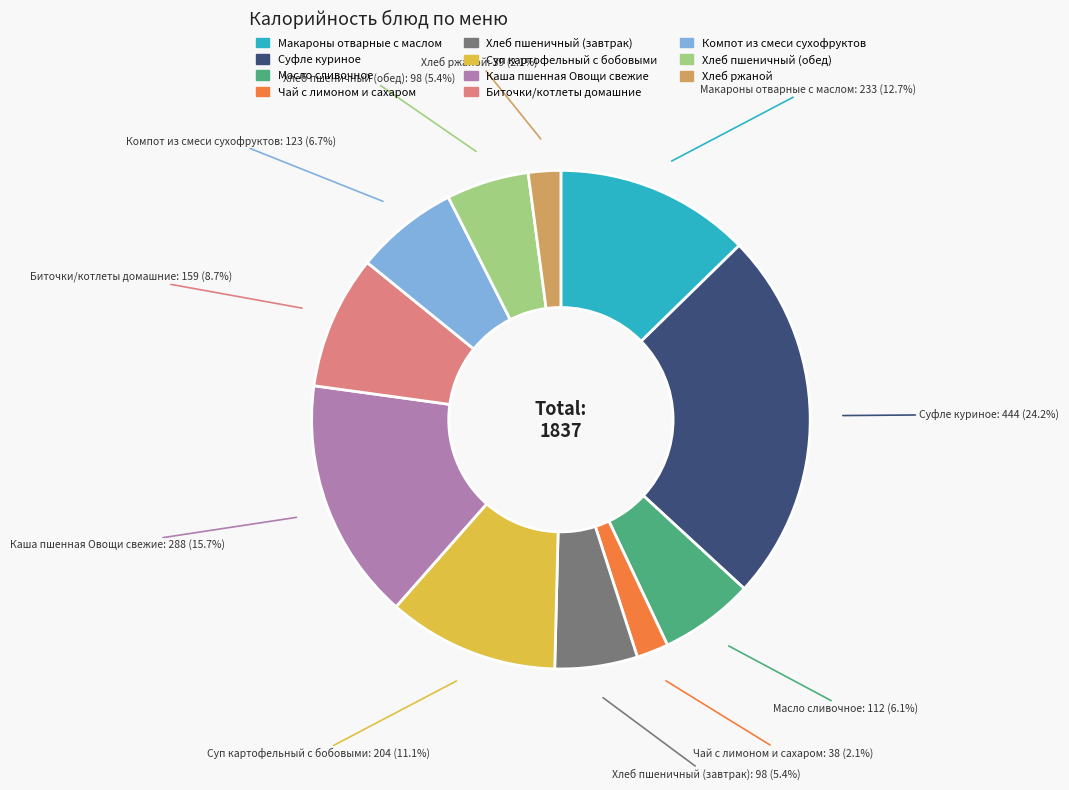

What percentage is NOT represented by Хлеб пшеничный (завтрак)?

94.6%